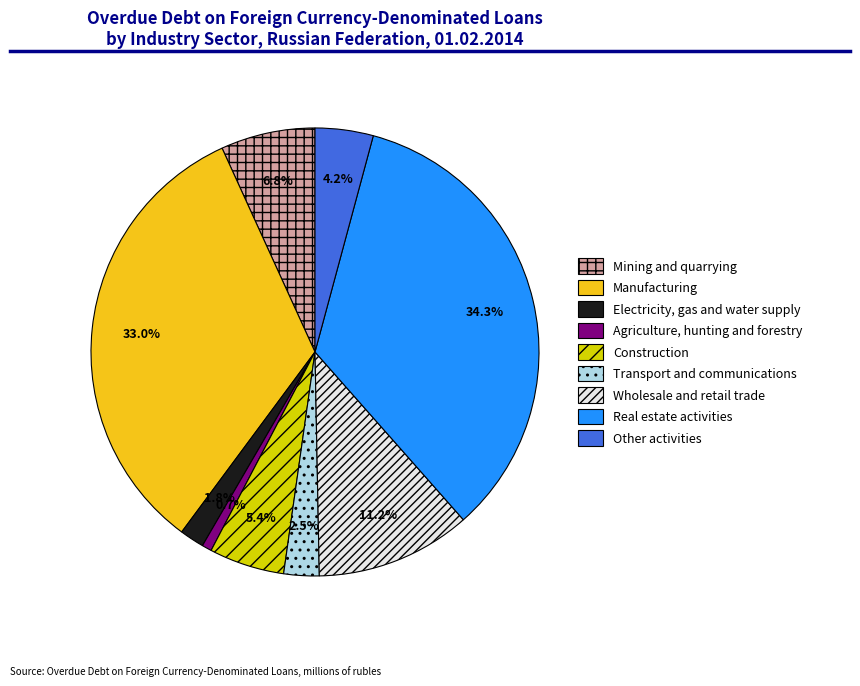

To the nearest percent, what is the average slice percentage?

11%